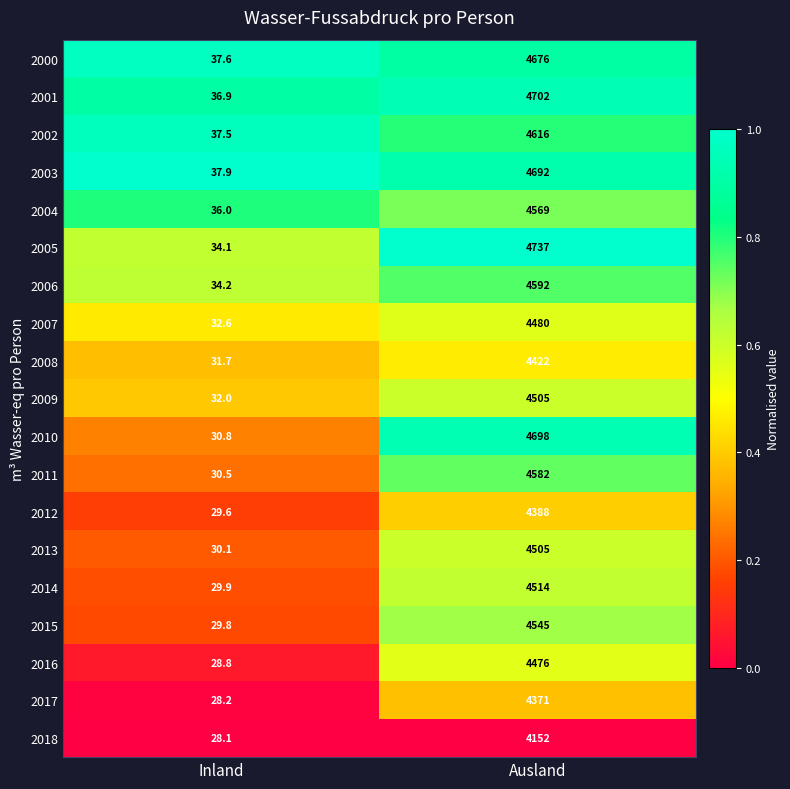

Which category has the lowest value in the 2009 series?

Inland